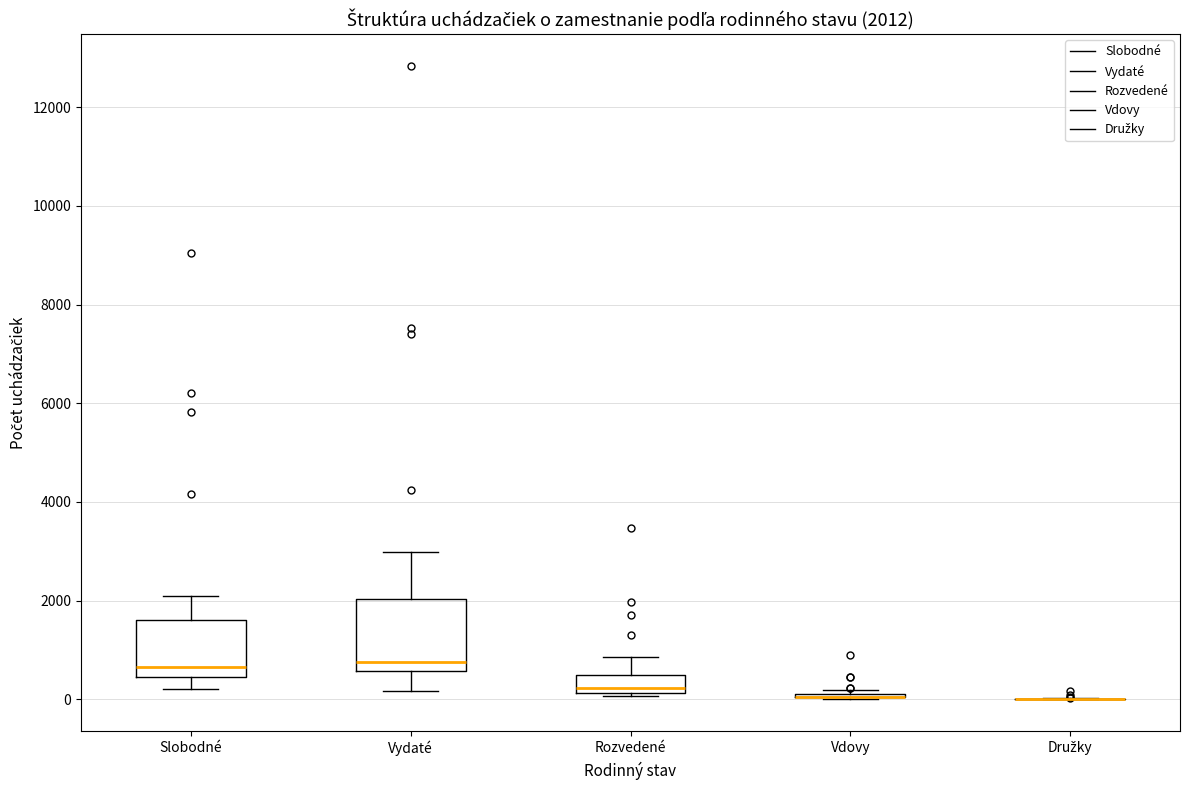

Comparing the boxes themselves (not the whiskers), which one is the tallest?

Vydaté